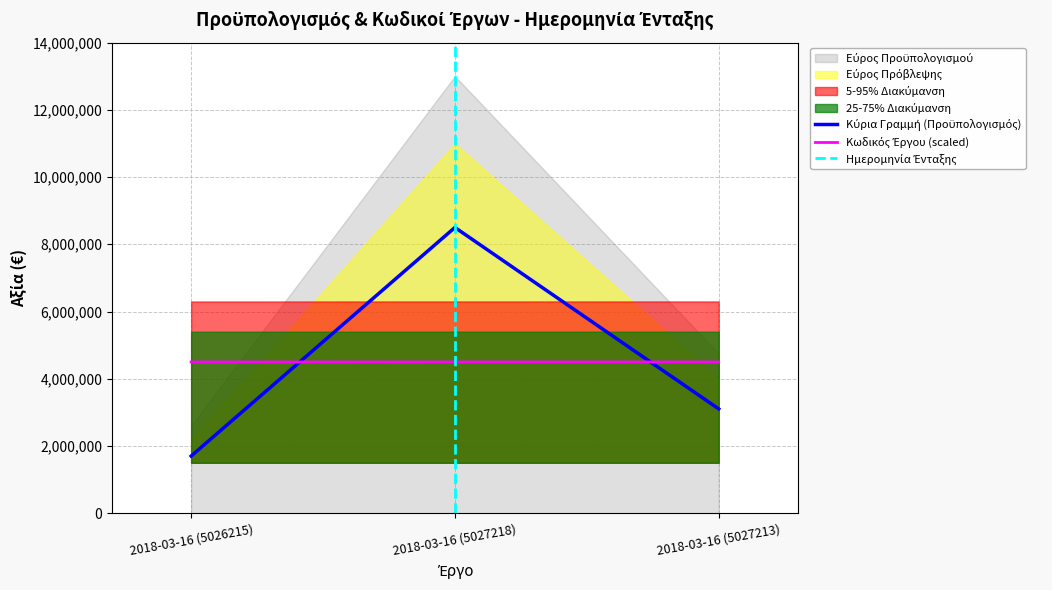

What is the value of the Προϋπολογισμός point at the 1st from the left?

1700000.0